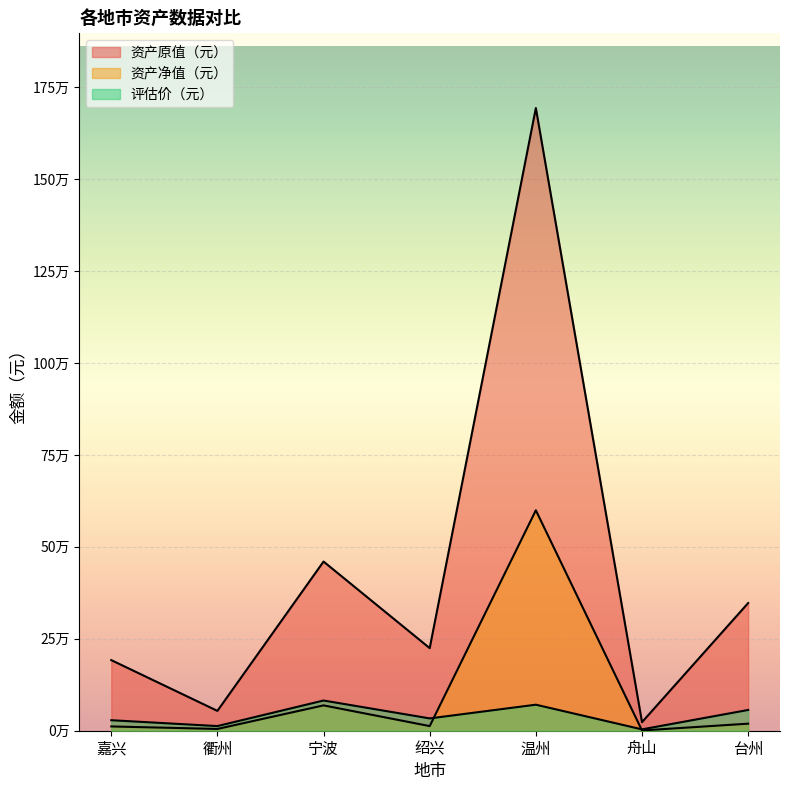

The 资产原值（元） series shows 224616.9 at 绍兴. True or false?

True